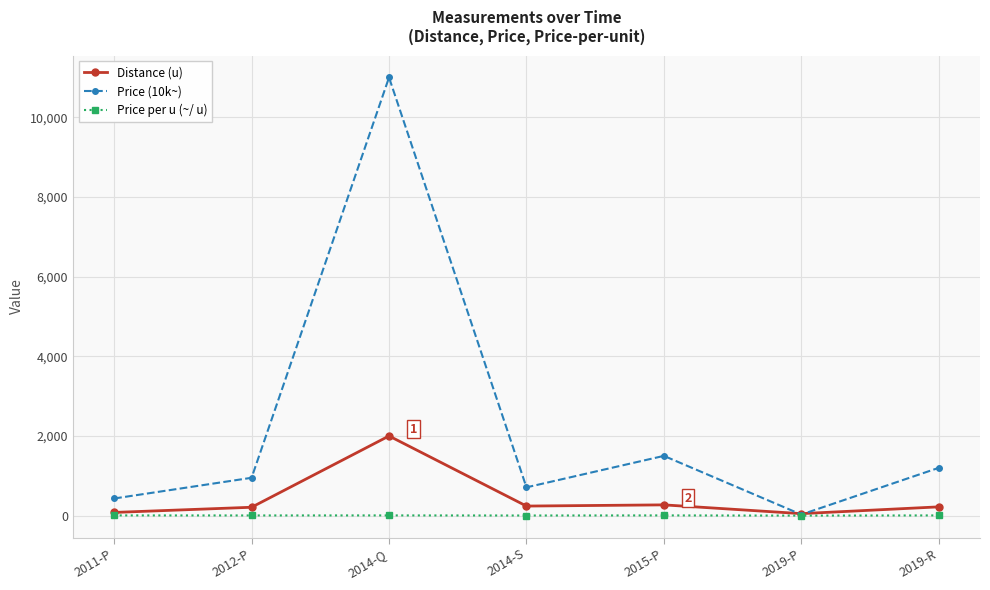

What is the value of the Price (10k~) point at the 6th from the left?

27.0